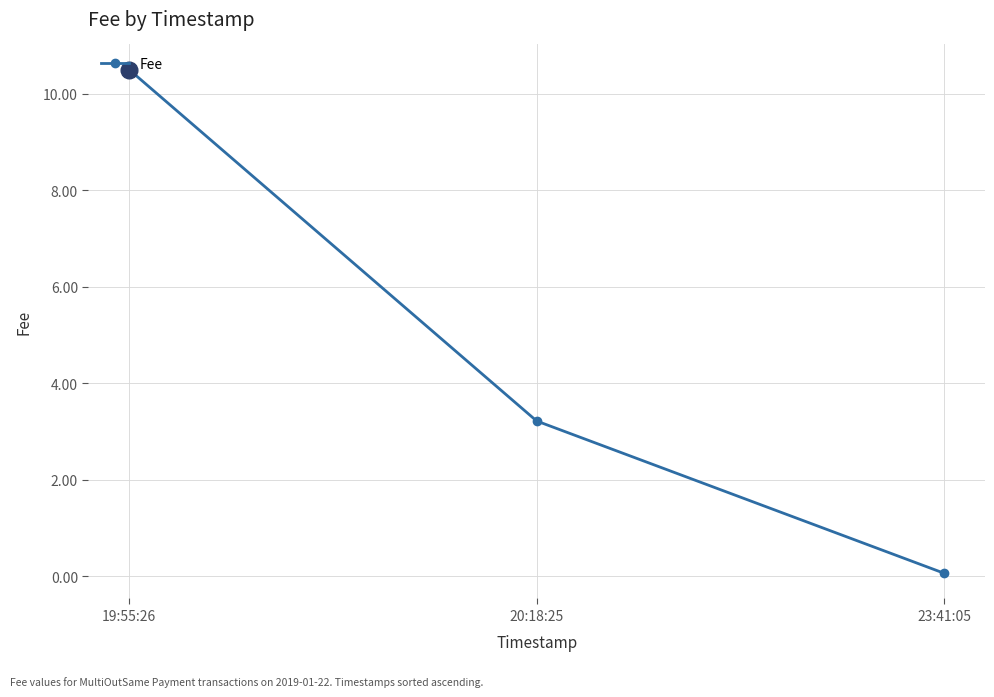

List the labels in order of value, smallest first.

23:41:05, 20:18:25, 19:55:26